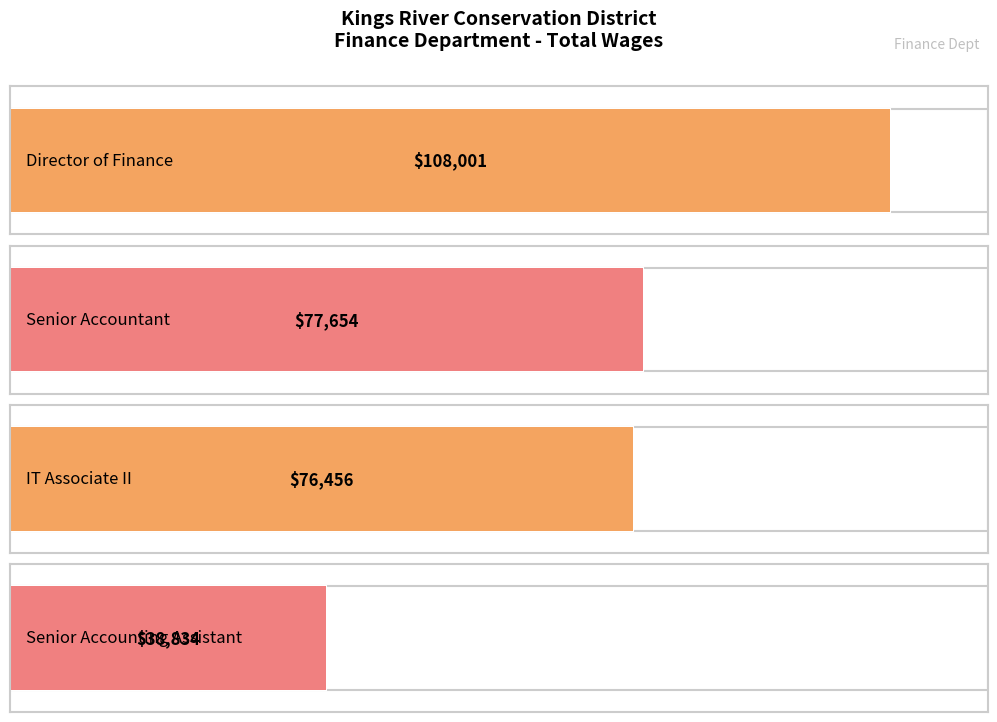

Count the number of categories in the chart.

4